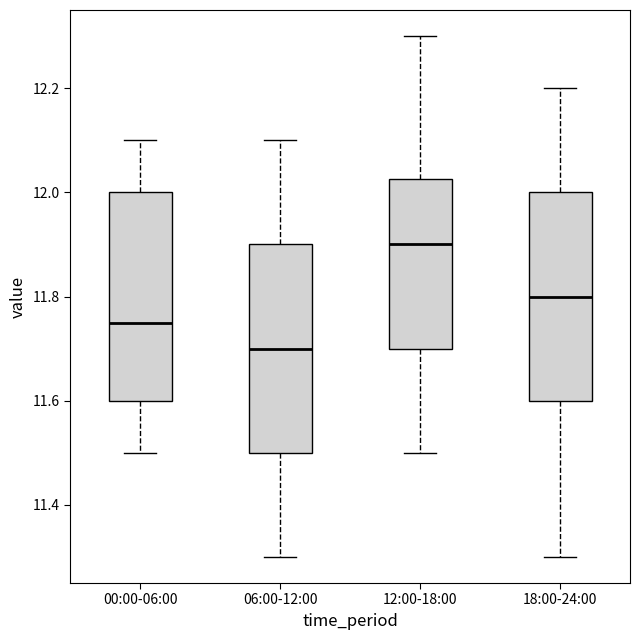

Reading left to right, transcribe this box plot: for each box, give where its median line is, the range the box spans, and where its two whiskers end, as read against the y-axis. The values are not printed on the chart, so give them approximately, as read against the axis.

00:00-06:00: median 11.76, box 11.60 to 12.00, whiskers 11.50 to 12.10
06:00-12:00: median 11.70, box 11.50 to 11.90, whiskers 11.30 to 12.10
12:00-18:00: median 11.90, box 11.70 to 12.02, whiskers 11.50 to 12.30
18:00-24:00: median 11.80, box 11.60 to 12.00, whiskers 11.30 to 12.20